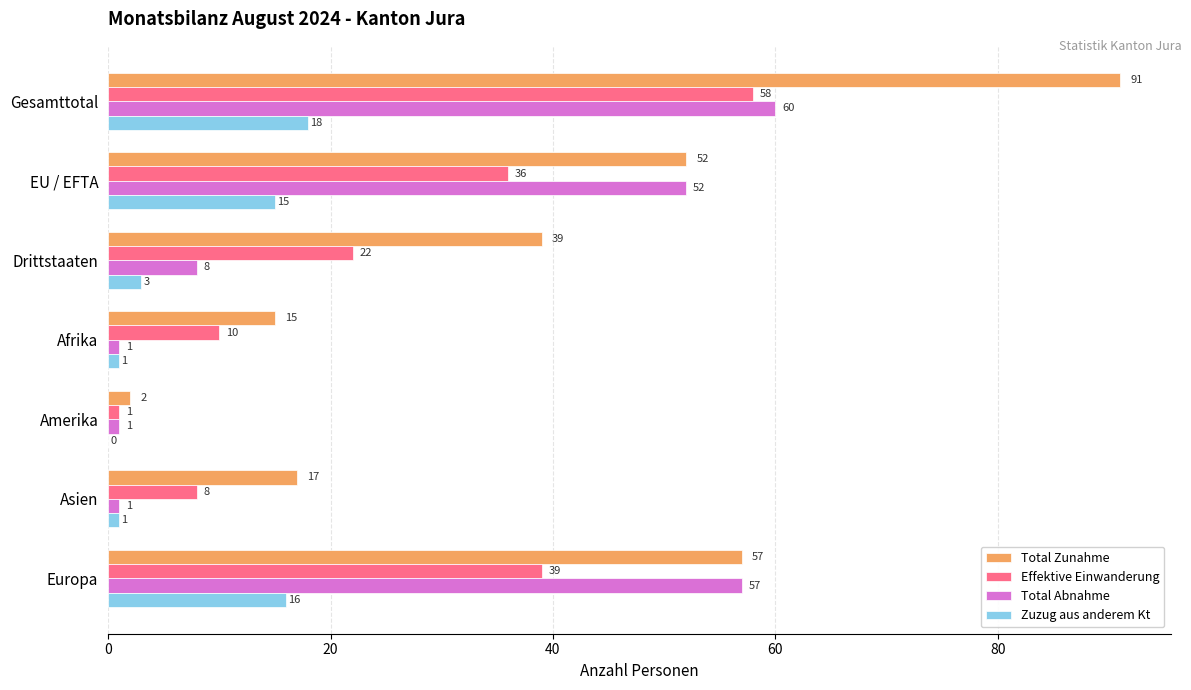

True or false: Total Zunahme has a value of 2 at Amerika.

True